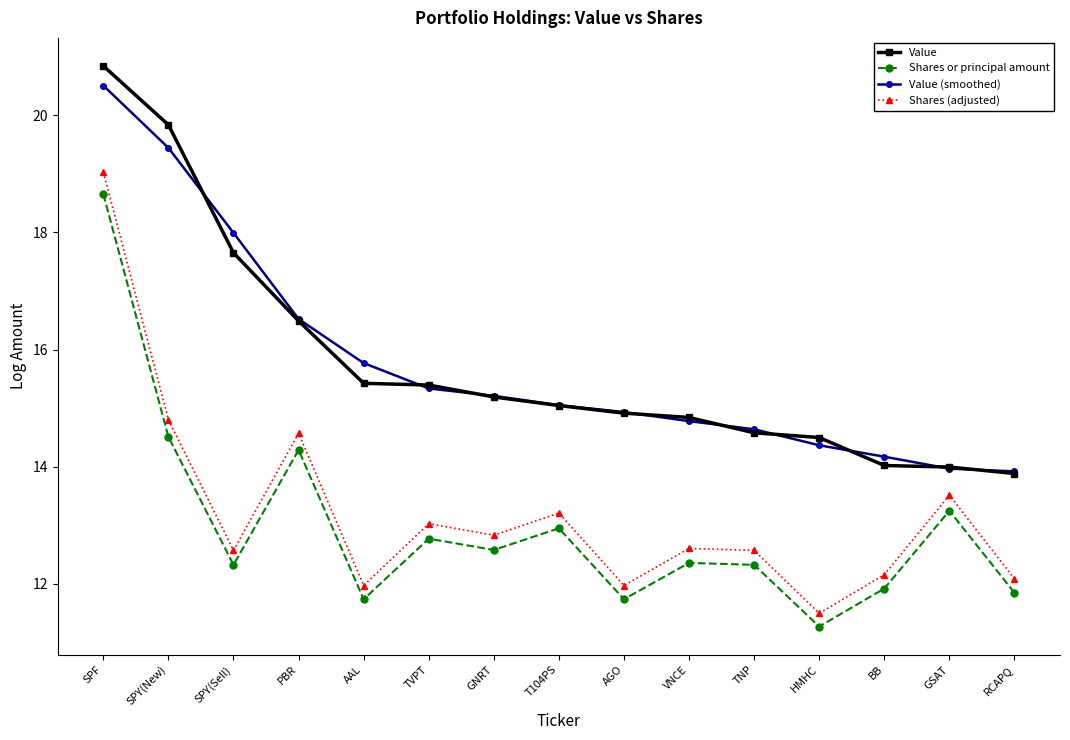

What is the highest value of the Value series?

20.8